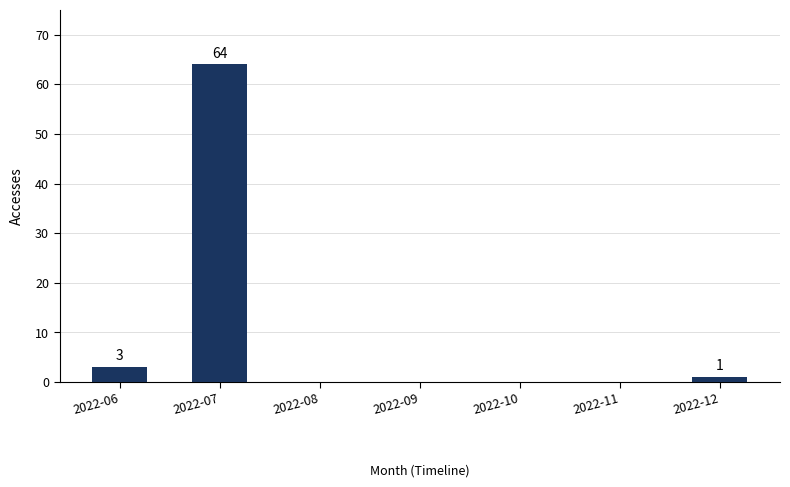

At which category does the chart reach its peak across all series?

2022-07